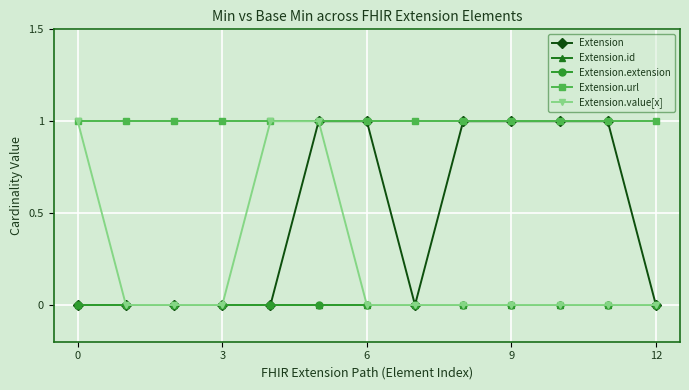

Does the chart have visible grid lines?

Yes